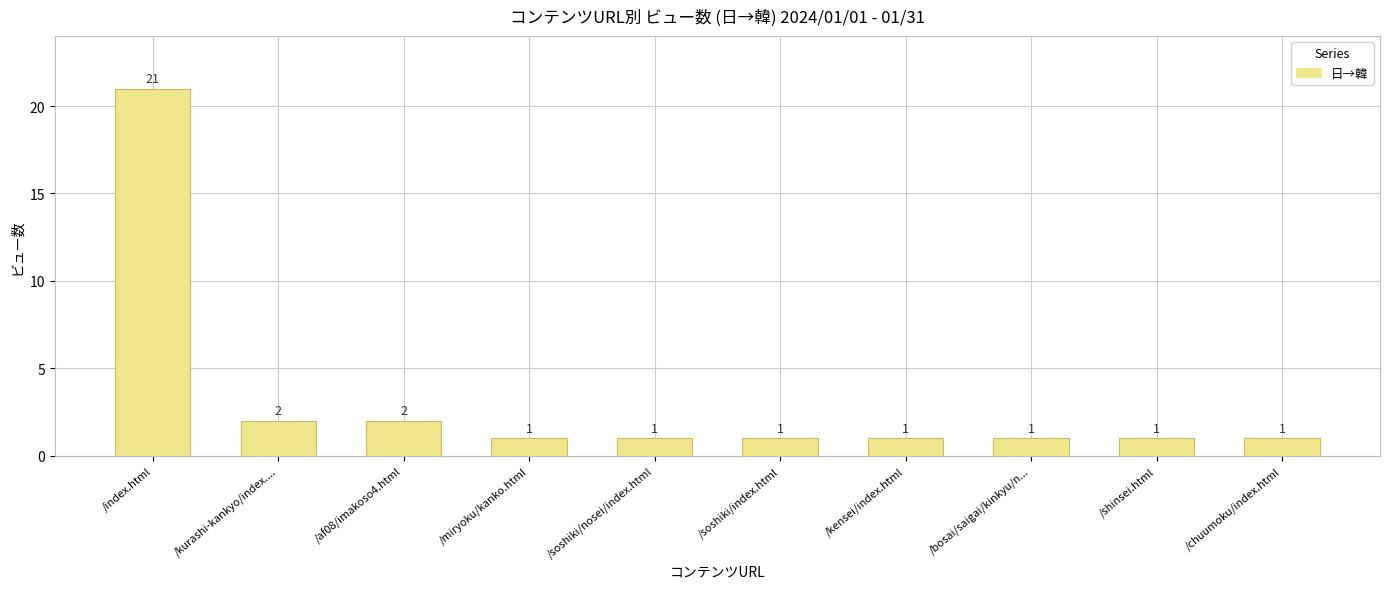

The chart shows a value of 0 at /soshiki/index.html. True or false?

False